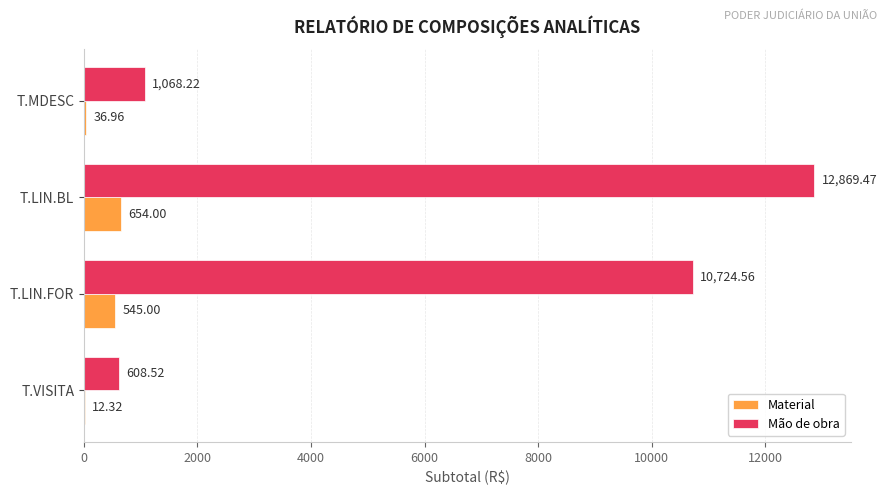

At which label is Mão de obra closest to 6738?

T.LIN.FOR